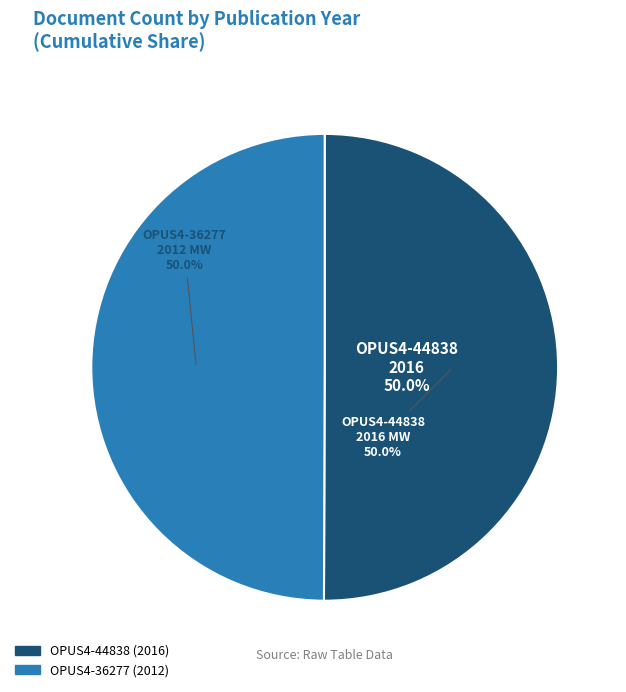

Which slice is the largest?

OPUS4-44838 (2016)